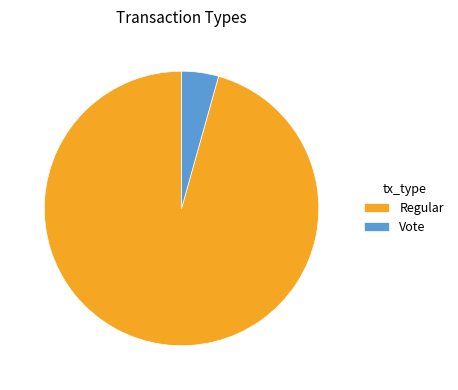

The Regular slice represents 96% of the pie. True or false?

True